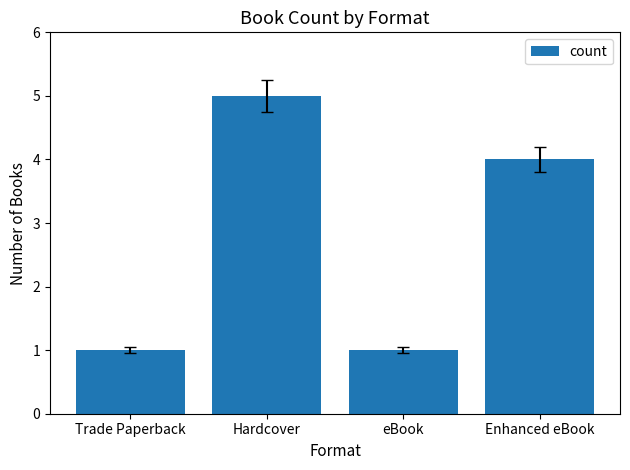

What is the change in value from Hardcover to eBook?

-4